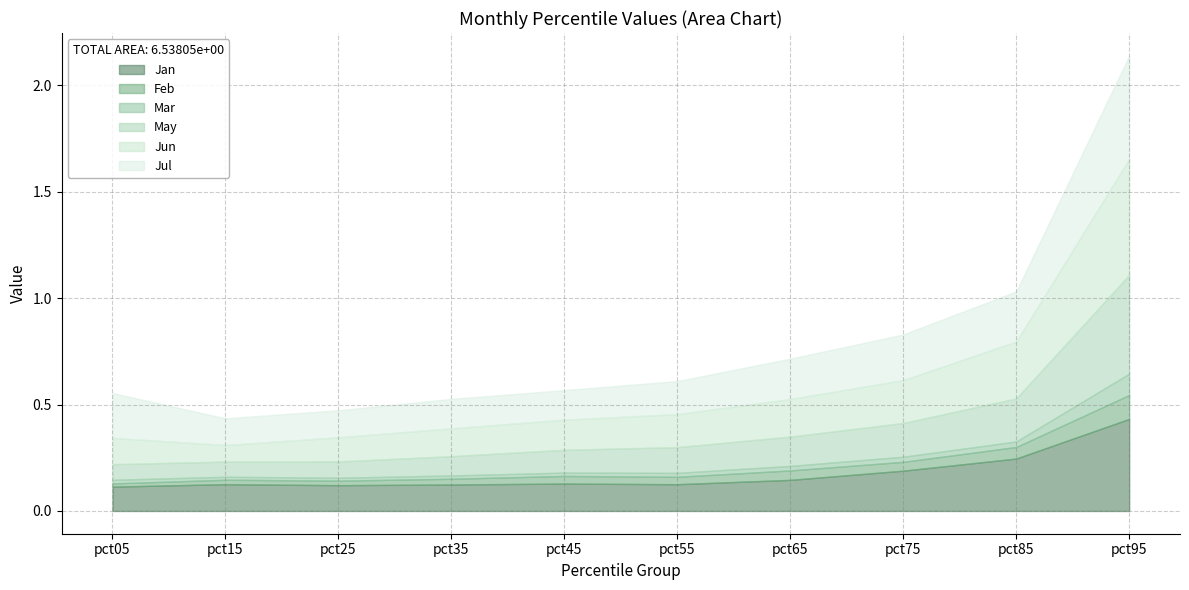

Rank the series at pct55 from highest to lowest value.

Jun, Jul, Jan, May, Feb, Mar